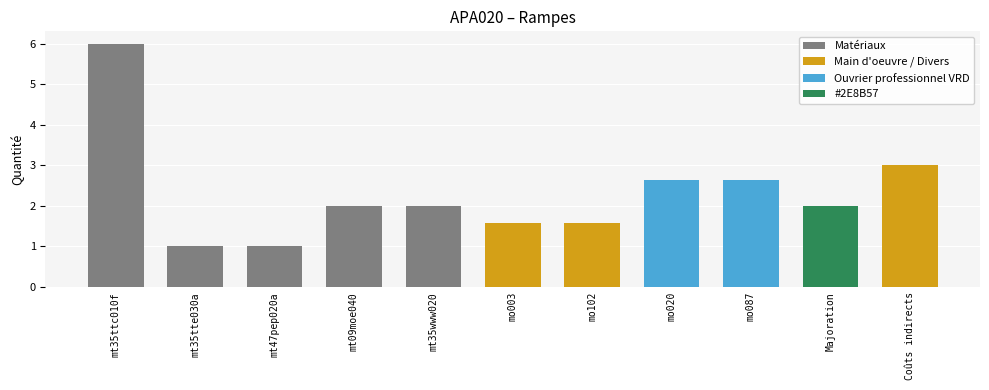

What is the difference between the maximum and second lowest values?

5.0